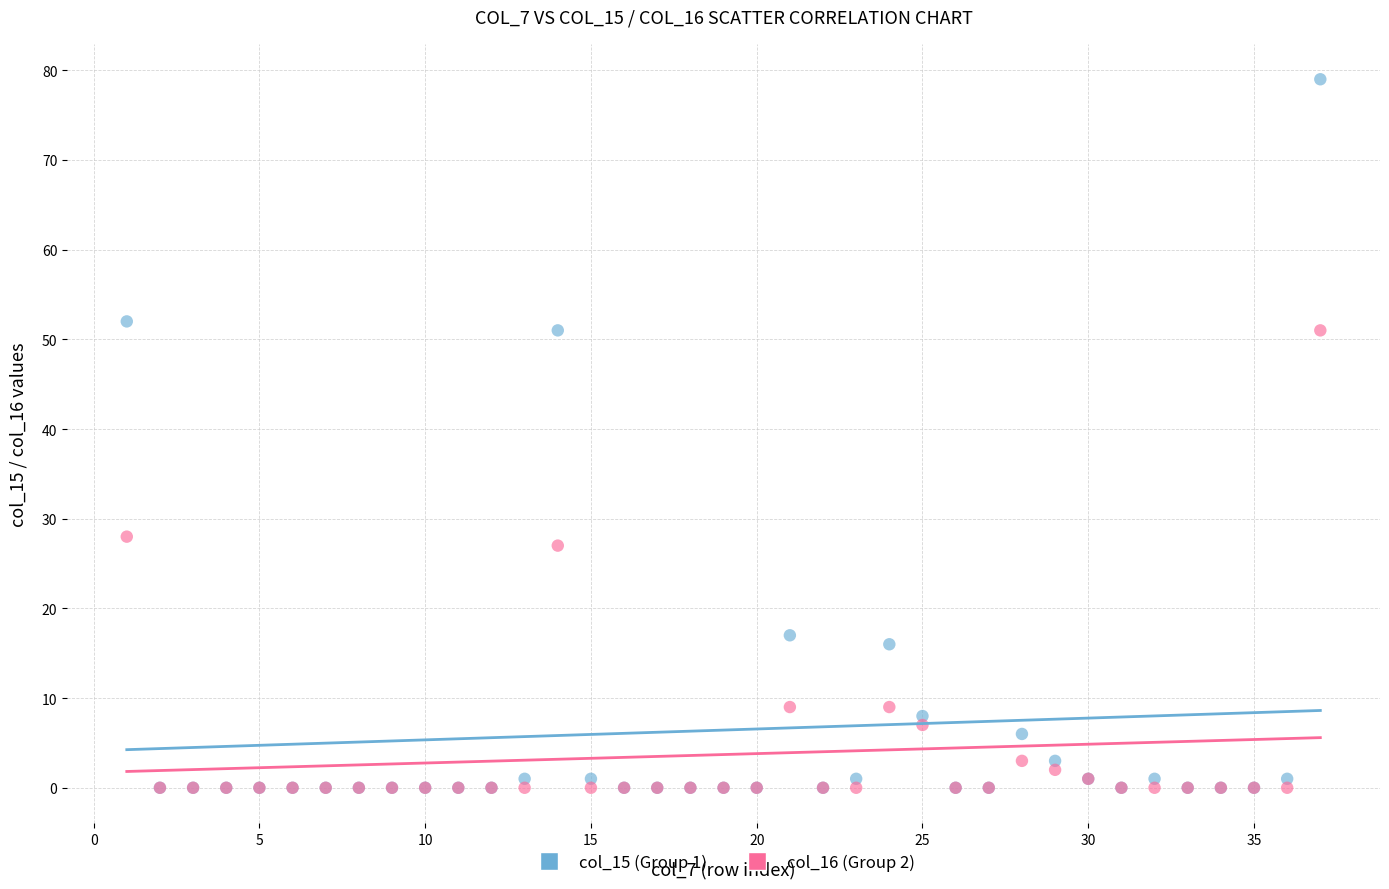

Across all series, what Y value is closest to 39?

28